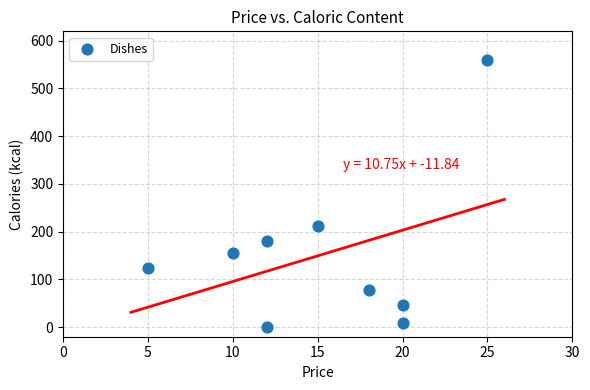

What Y value in the scatter plot is closest to 280?

212.7